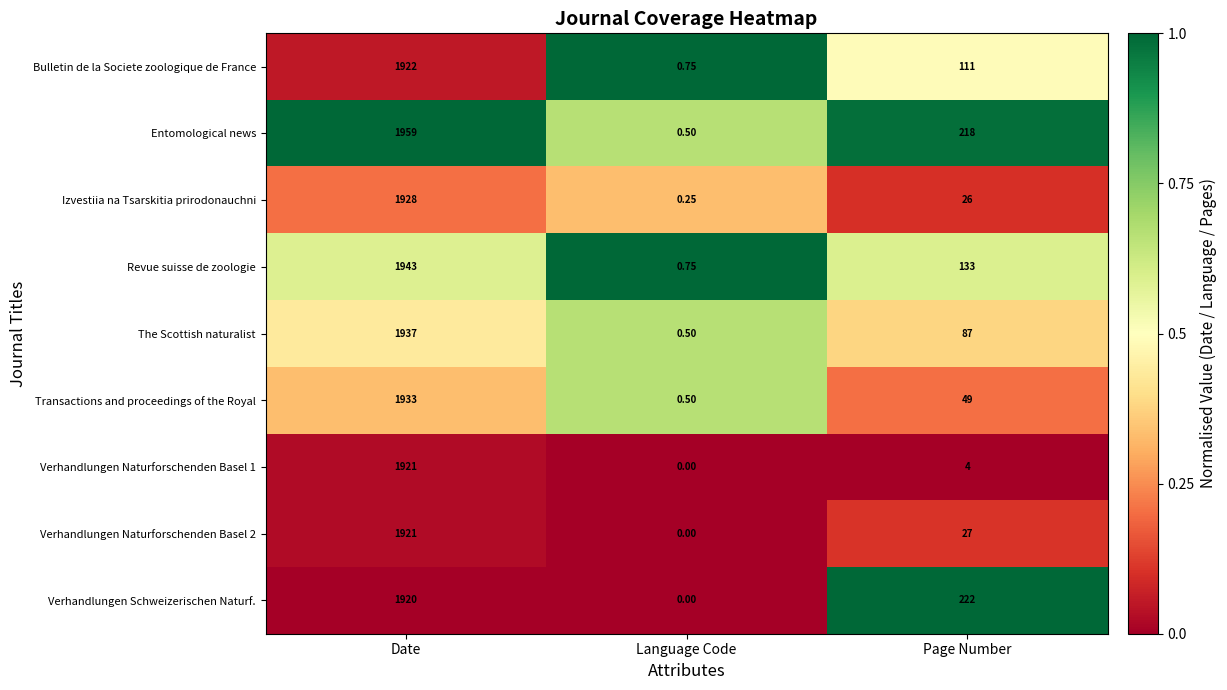

Between Language Code and Page Number, which series saw the biggest shift?

Verhandlungen Schweizerischen Naturf.